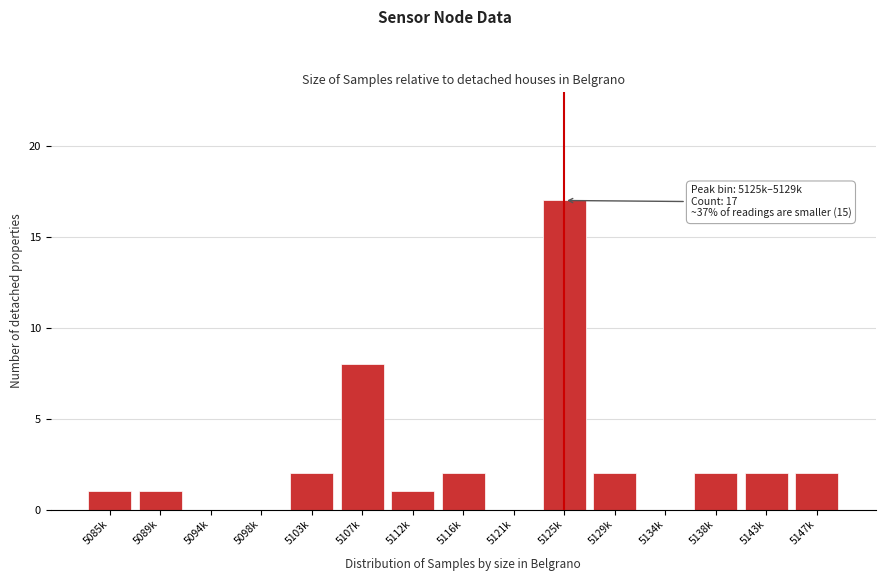

Reading left to right, extract all data points from this chart.

5085k=1	5089k=1	5094k=0	5098k=0	5103k=2	5107k=8	5112k=1	5116k=2	5121k=0	5125k=17	5129k=2	5134k=0	5138k=2	5143k=2	5147k=2